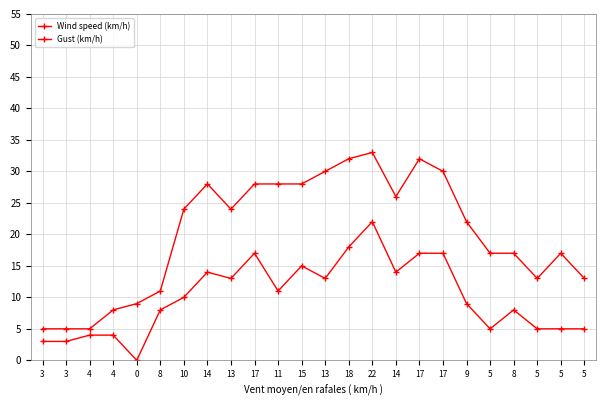

What is the label of the 4th point from the right?

8